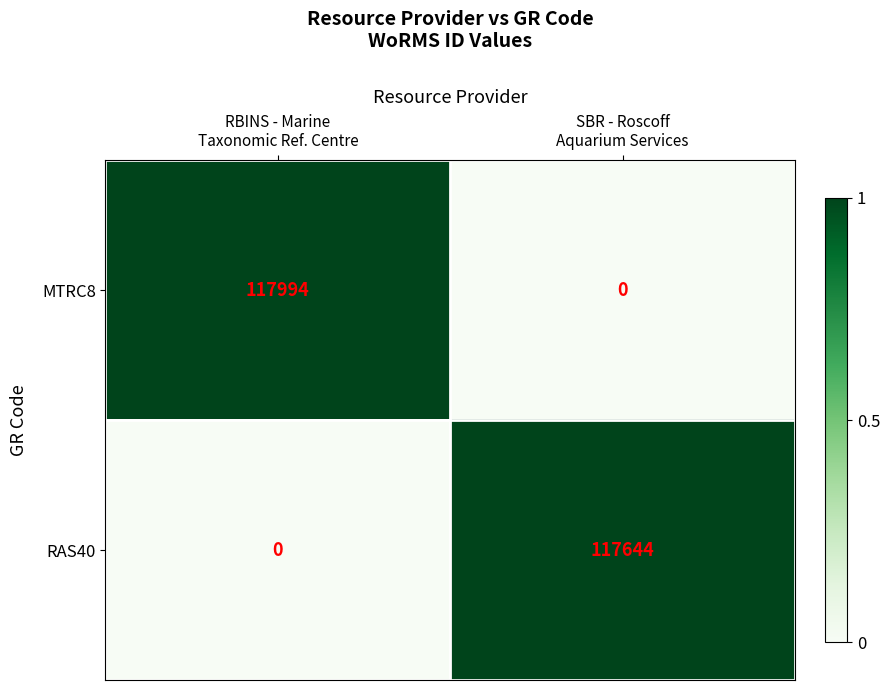

Reading left to right, list all the values displayed in this chart.

MTRC8: 117994	0
RAS40: 0	117644